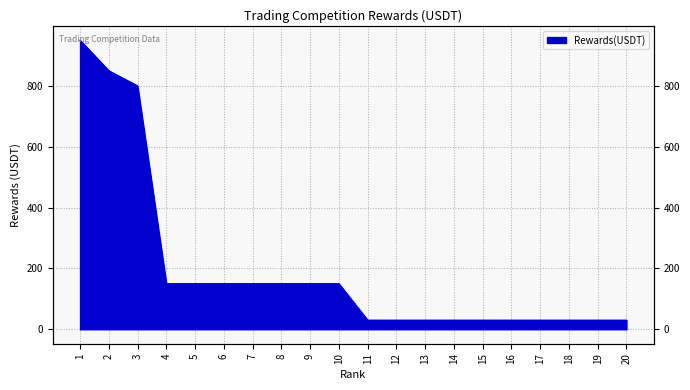

Rank the categories by value from lowest to highest.

11, 12, 13, 14, 15, 16, 17, 18, 19, 20, 4, 5, 6, 7, 8, 9, 10, 3, 2, 1